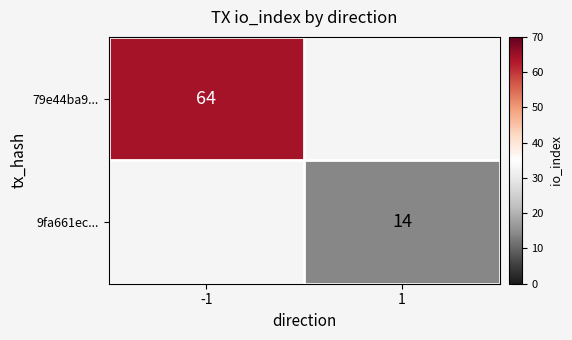

How many distinct data groups are displayed?

2